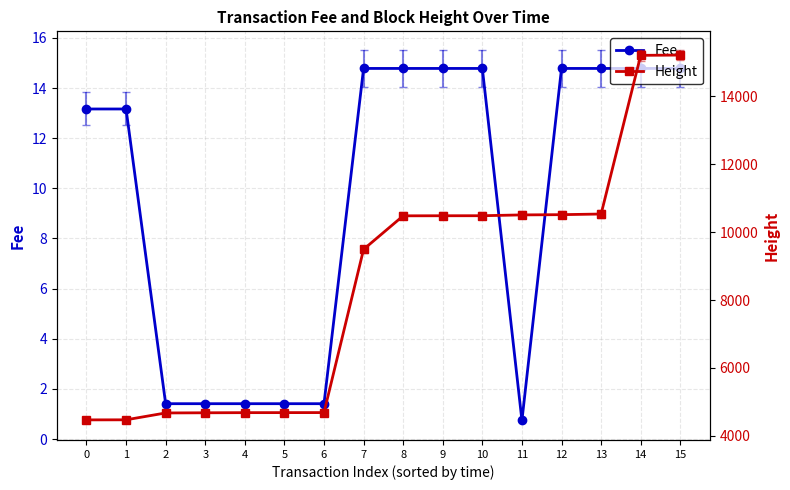

Does the chart display data point markers on the line(s)?

Yes